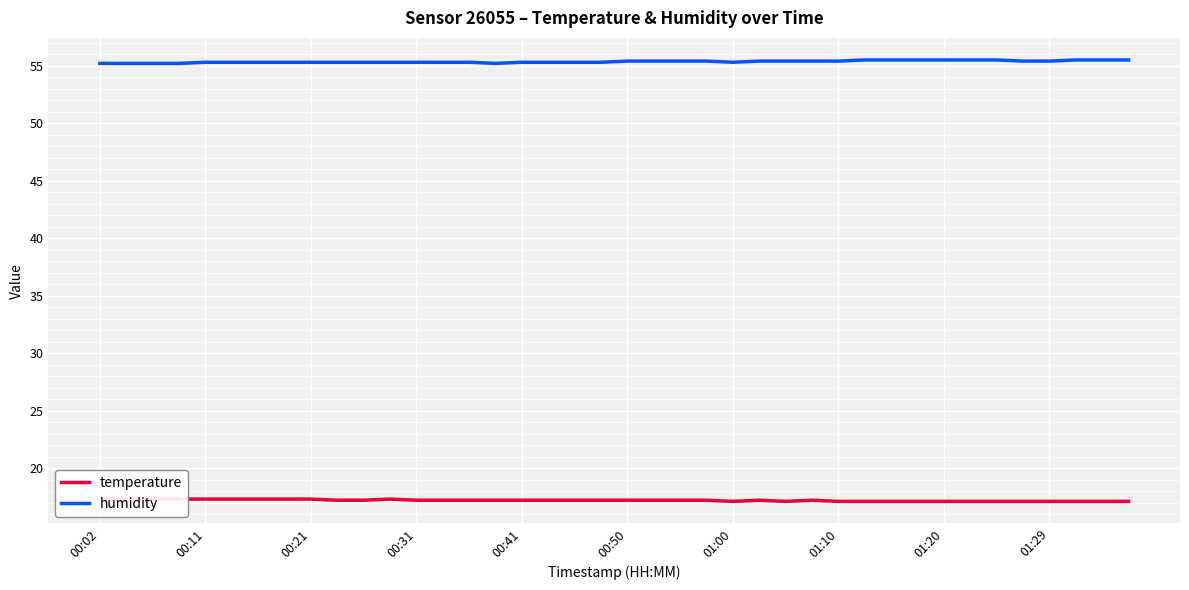

What is the lowest value of the humidity series?

55.2